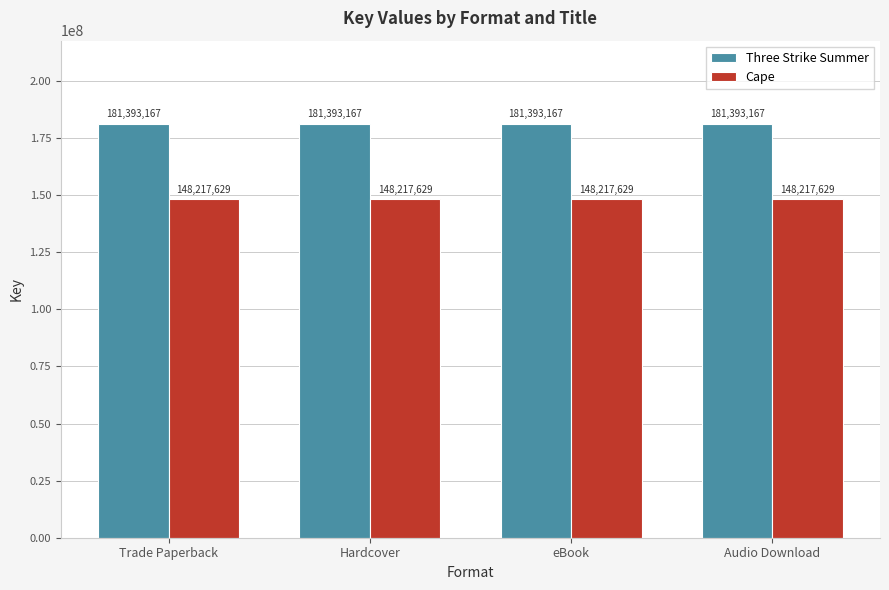

Rank the series at Audio Download from lowest to highest value.

Cape, Three Strike Summer